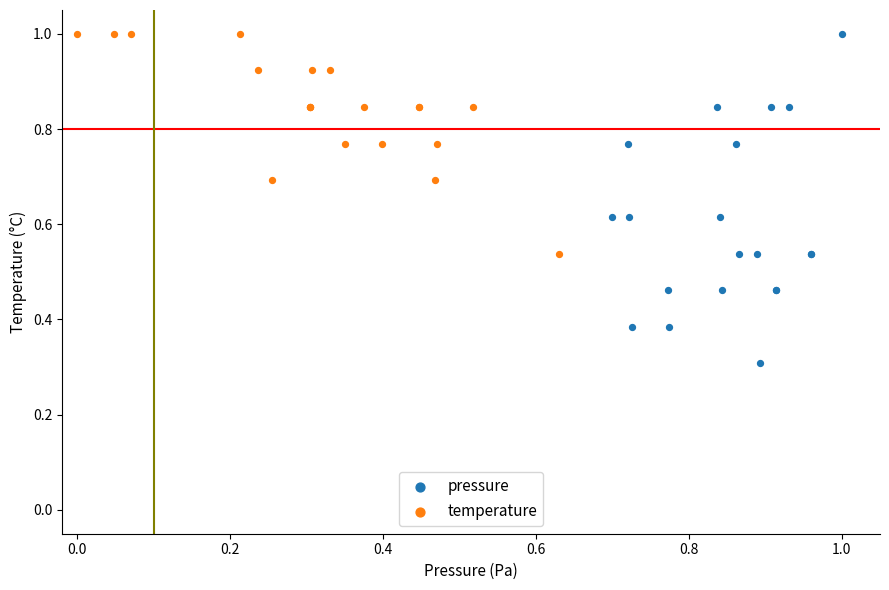

Which series contains the lowest Y value?

pressure